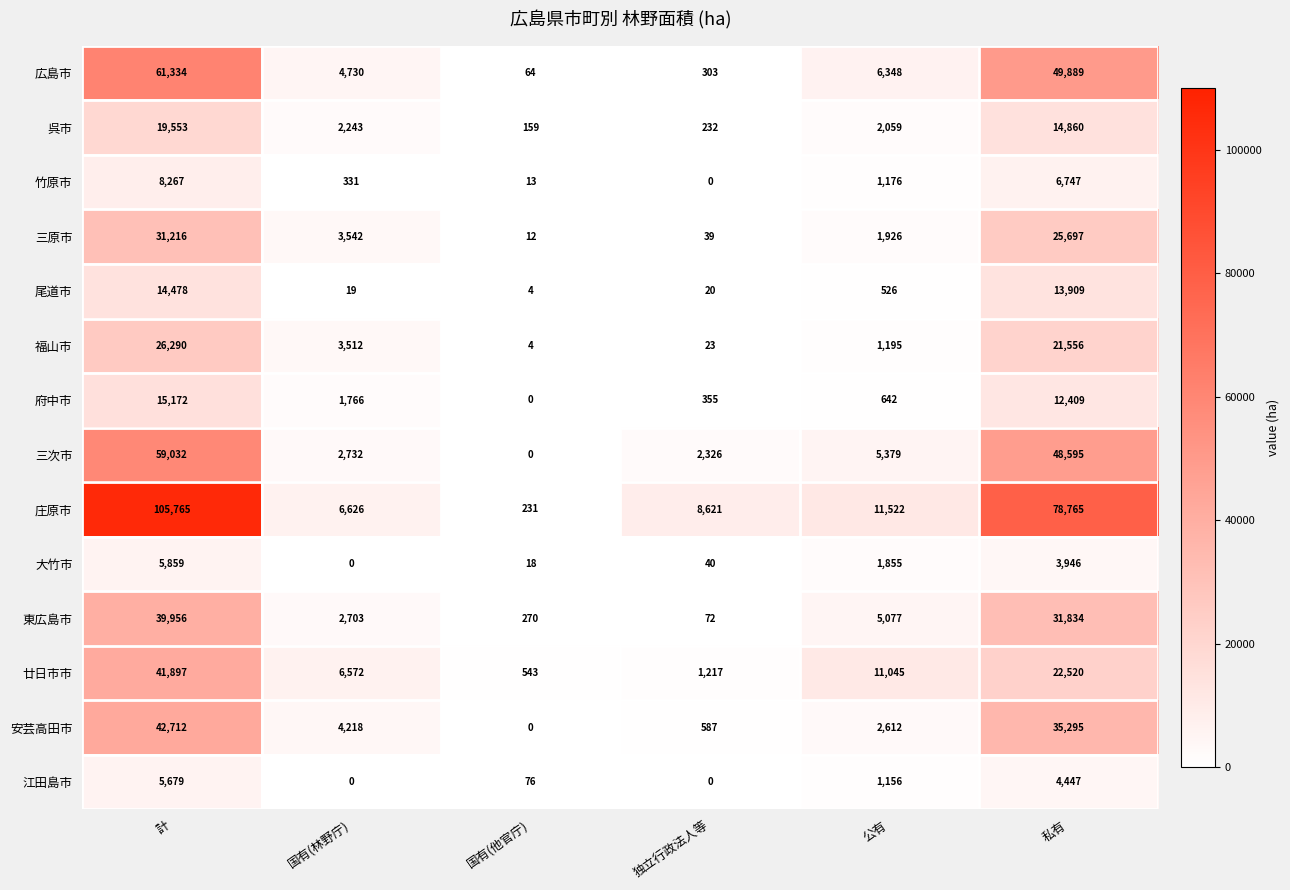

At which label is 福山市 closest to 13147?

私有